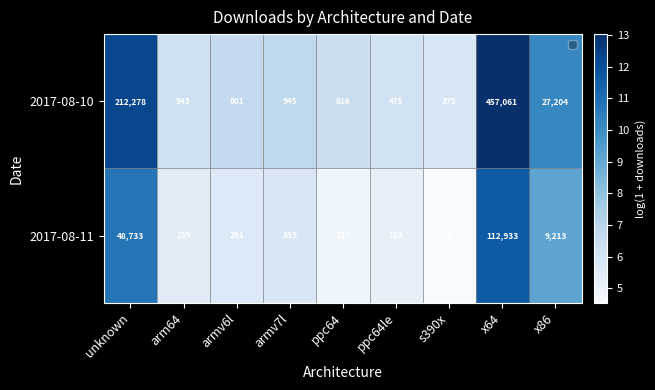

Which category has the highest value across all series?

x64